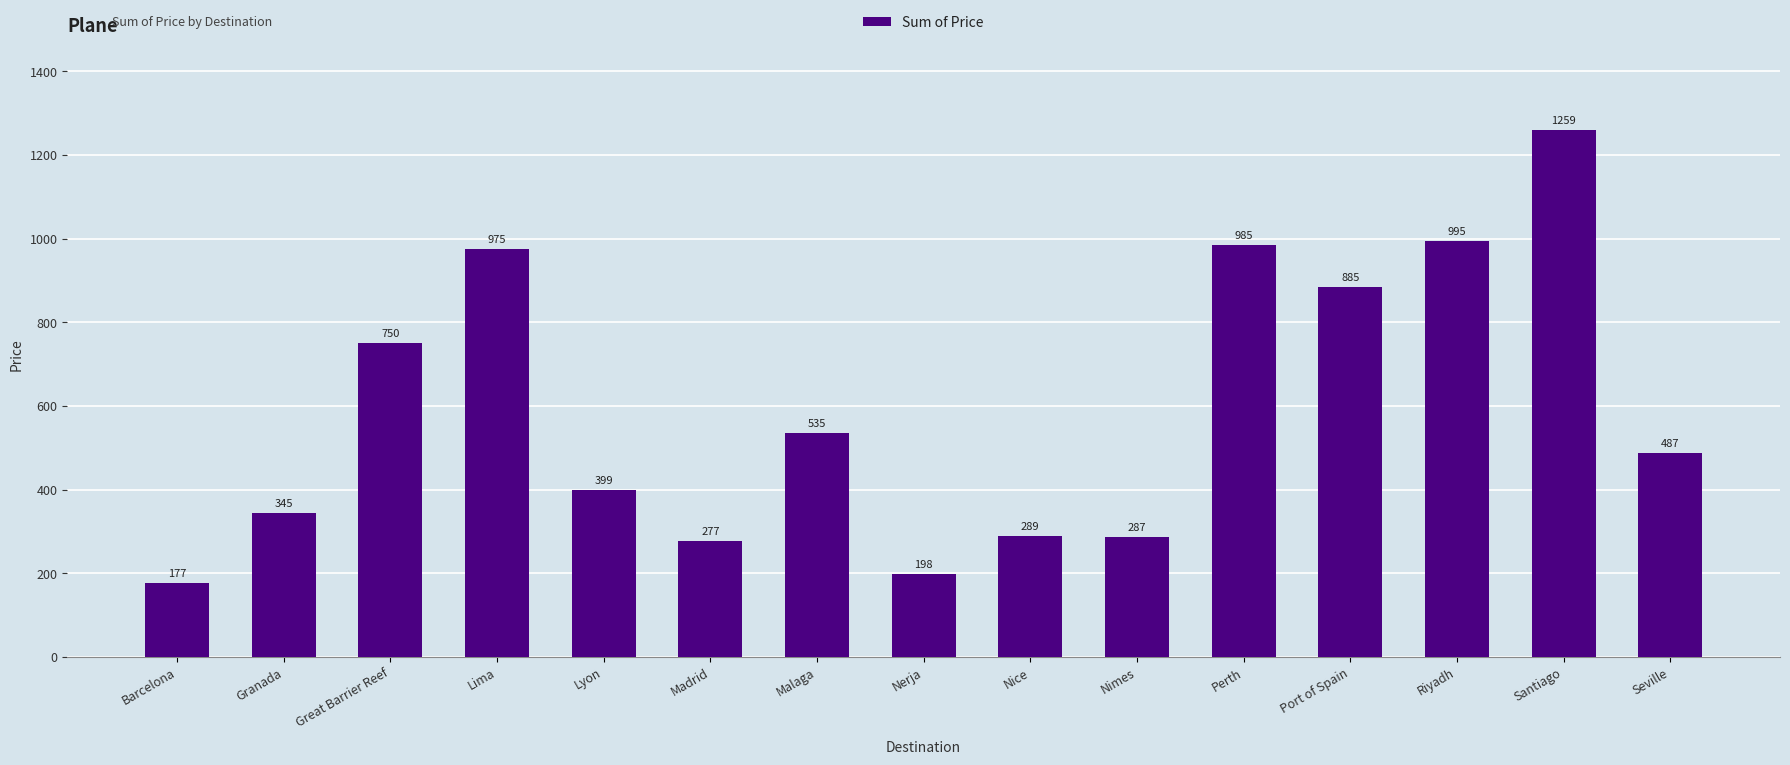

List the labels in order of value, largest first.

Santiago, Riyadh, Perth, Lima, Port of Spain, Great Barrier Reef, Malaga, Seville, Lyon, Granada, Nice, Nimes, Madrid, Nerja, Barcelona